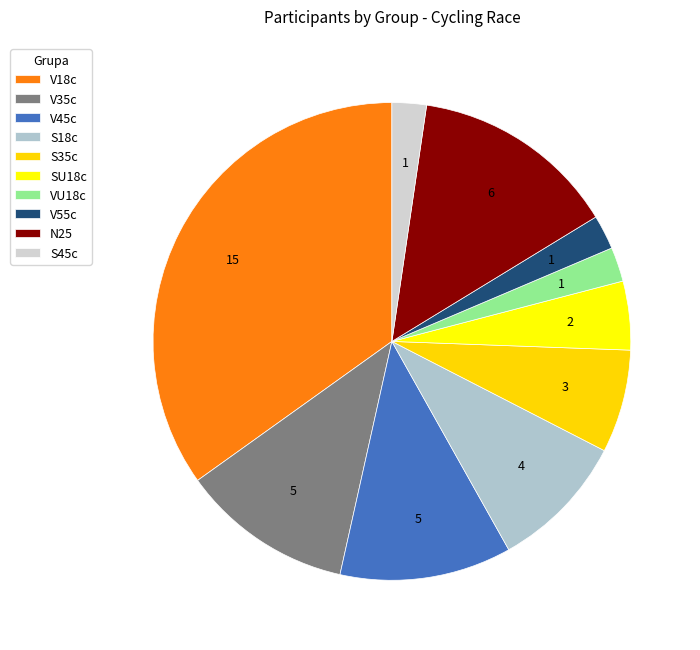

How many slices are in this pie chart?

10